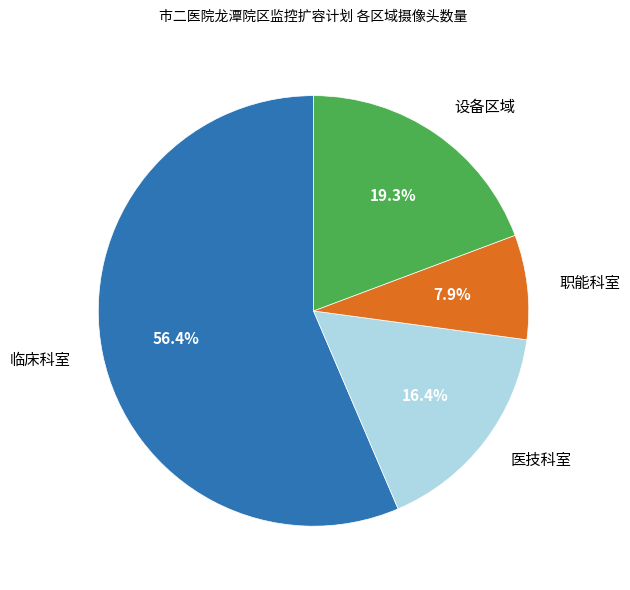

To the nearest percent, what is the average slice percentage?

25%